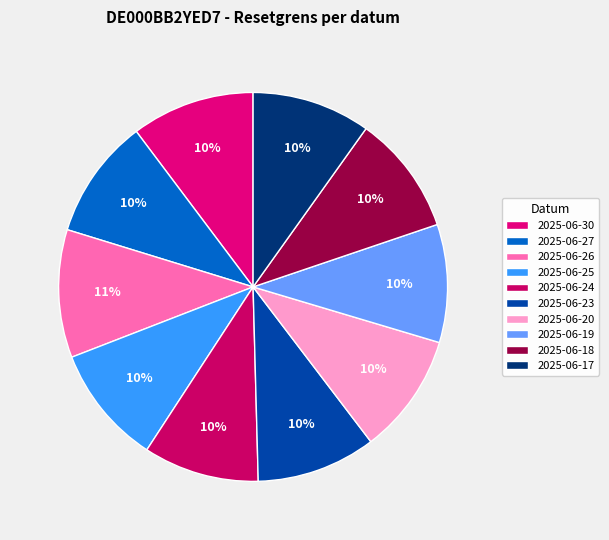

How many slices are in this pie chart?

10